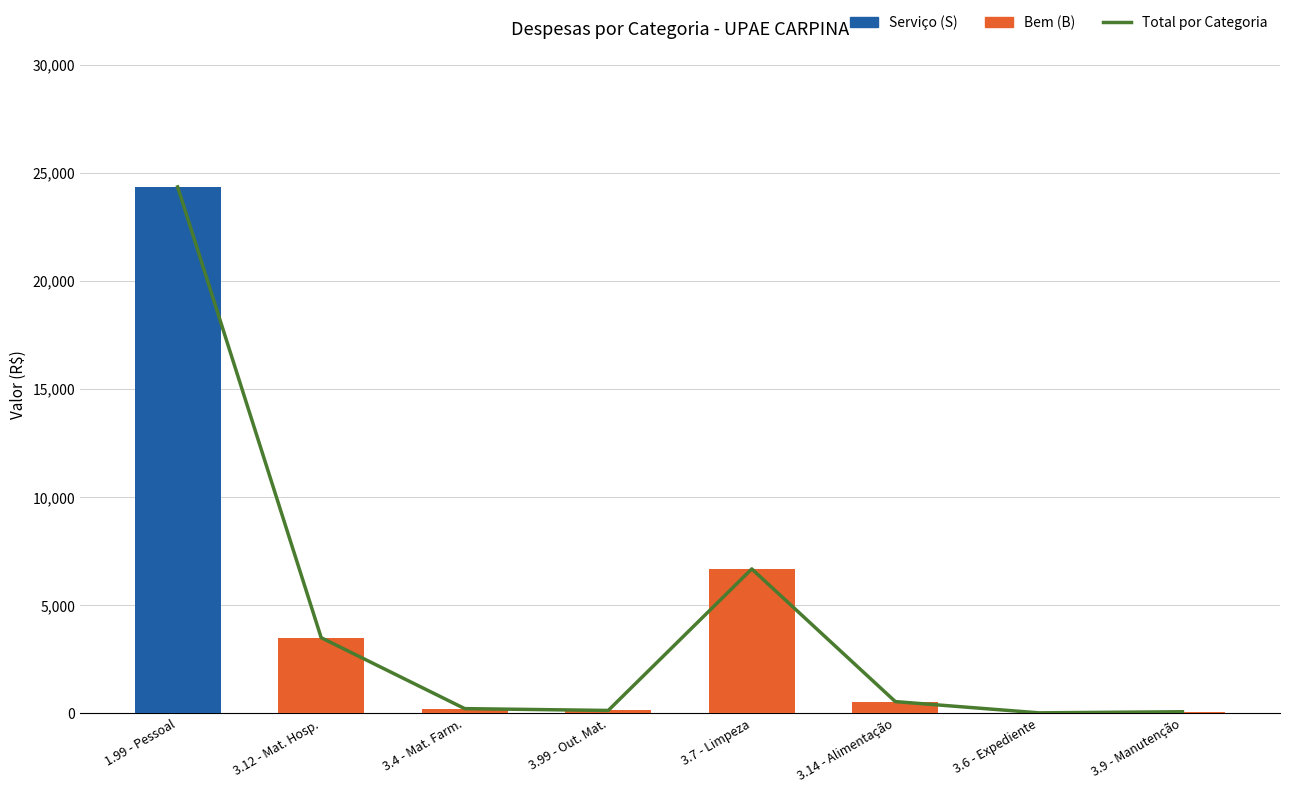

At 1.99 - Pessoal, list the series in order from largest to smallest.

Total por Categoria, Serviço (S), Bem (B)